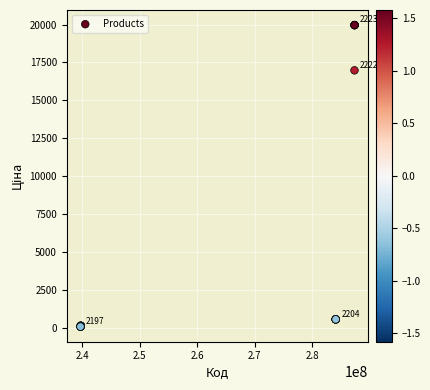

What Y value in the scatter plot is closest to 10010?

16976.3